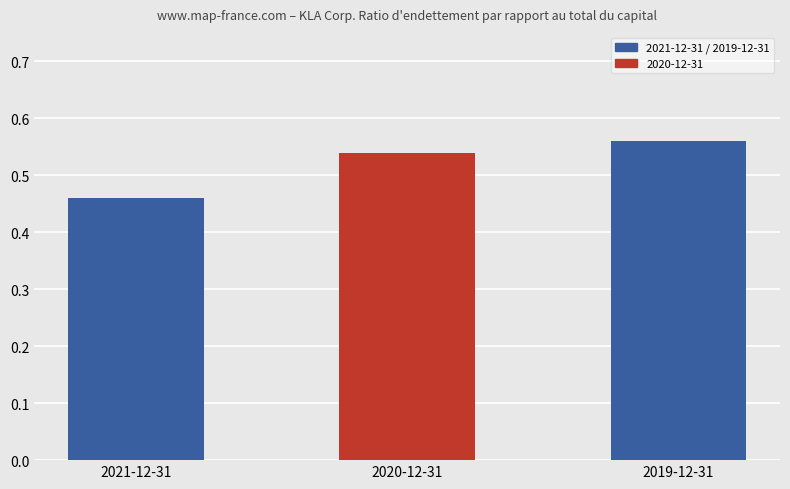

What is the label of the 1st bar from the left?

2021-12-31